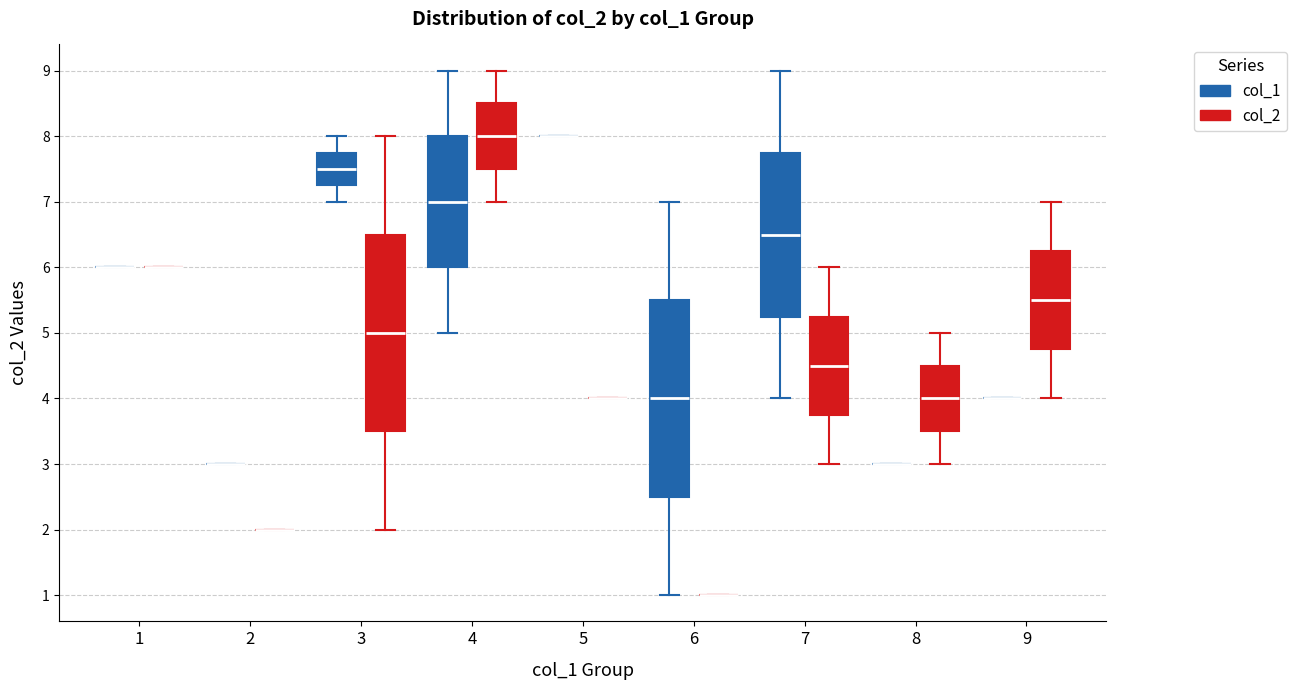

Where is the upper edge of the box for 4 (col_1) on the y-axis? The values are not printed on the chart, so give them approximately, as read against the axis.

8.0